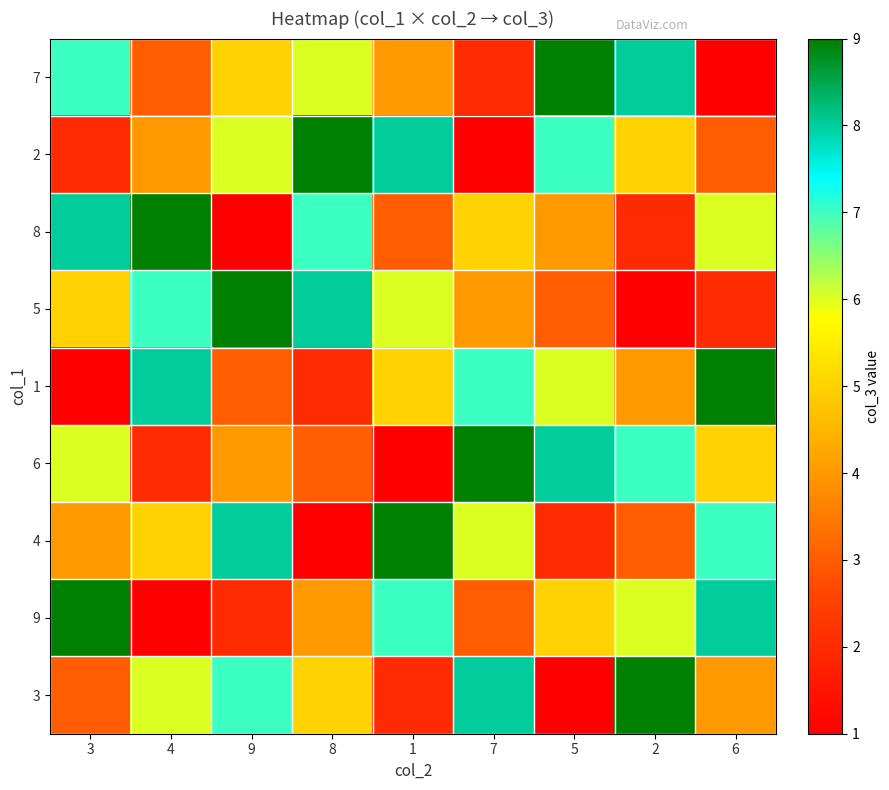

How many series are shown in this chart?

9